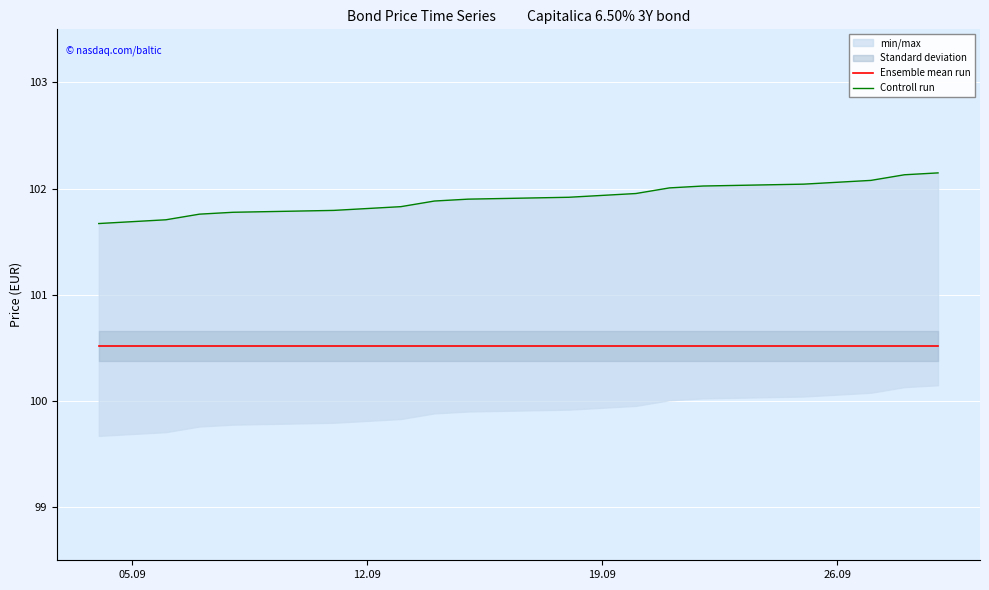

Reading left to right, list all the values displayed in this chart.

Ensemble mean run: 100.5	100.5	100.5	100.5	100.5	100.5	100.5	100.5	100.5	100.5	100.5	100.5	100.5	100.5	100.5	100.5	100.5	100.5	100.5	100.5
Controll run: 101.7	101.7	101.7	101.8	101.8	101.8	101.8	101.8	101.9	101.9	101.9	101.9	102.0	102.0	102.0	102.0	102.1	102.1	102.1	102.1